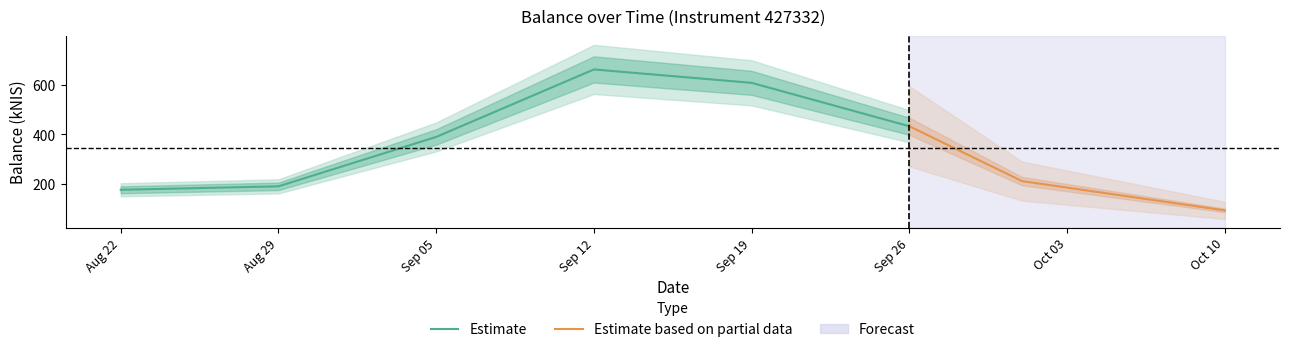

What is the minimum value for Estimate?

176.2